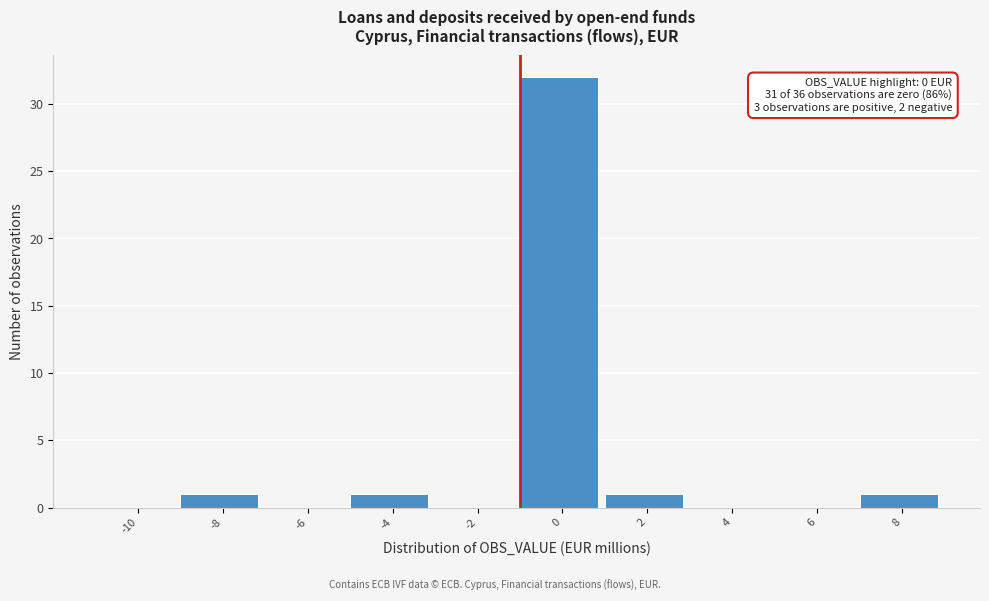

Reading left to right, list all the values displayed in this chart.

-10=0	-8=1	-6=0	-4=1	-2=0	0=32	2=1	4=0	6=0	8=1